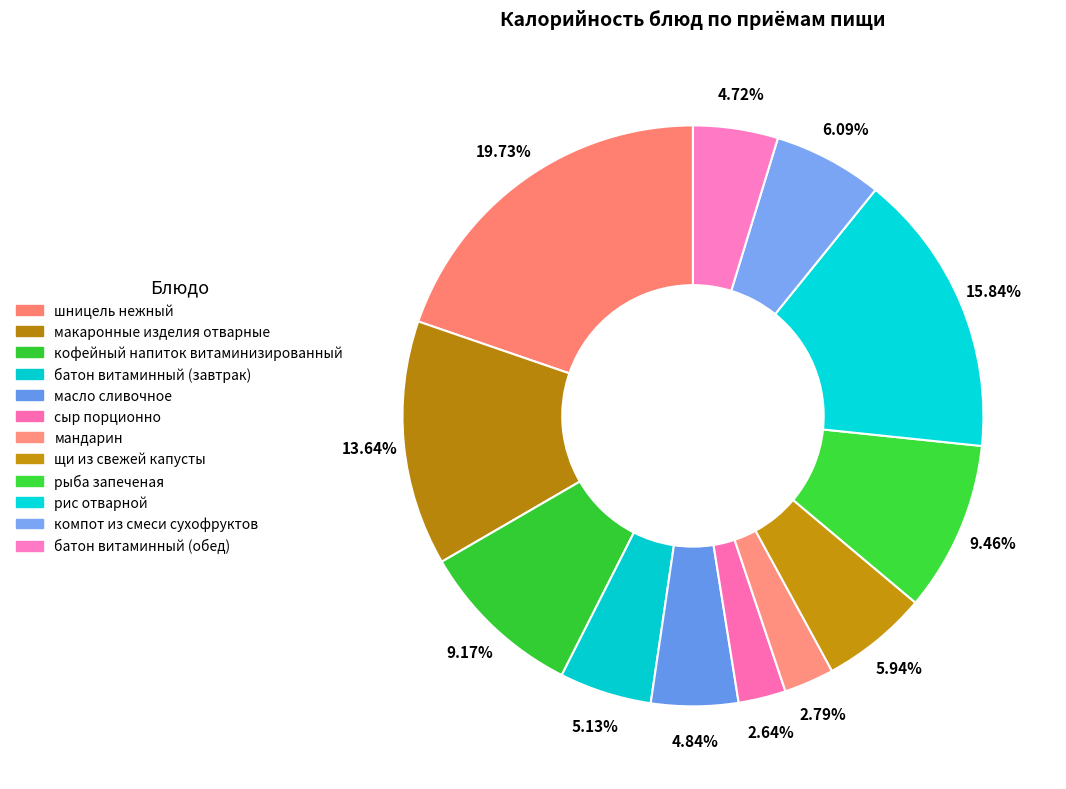

What is the change in value from мандарин to компот из смеси сухофруктов?

+45.0